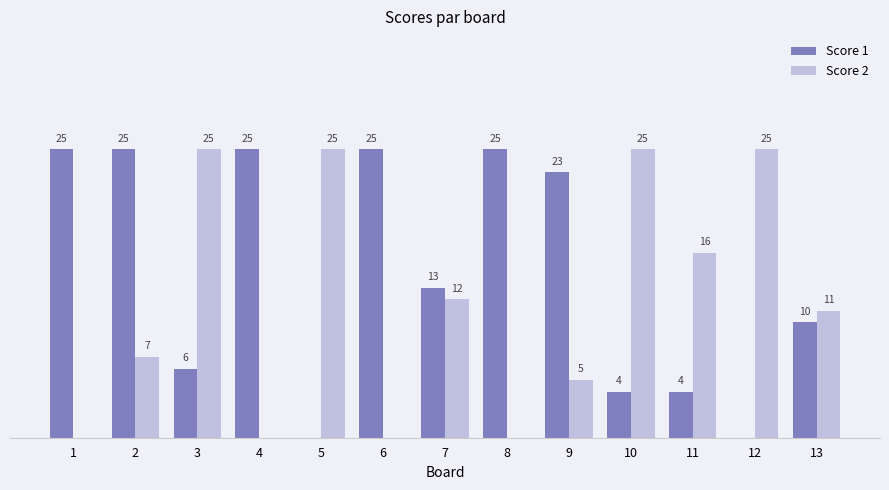

Which series has the largest total across all categories?

Score 1